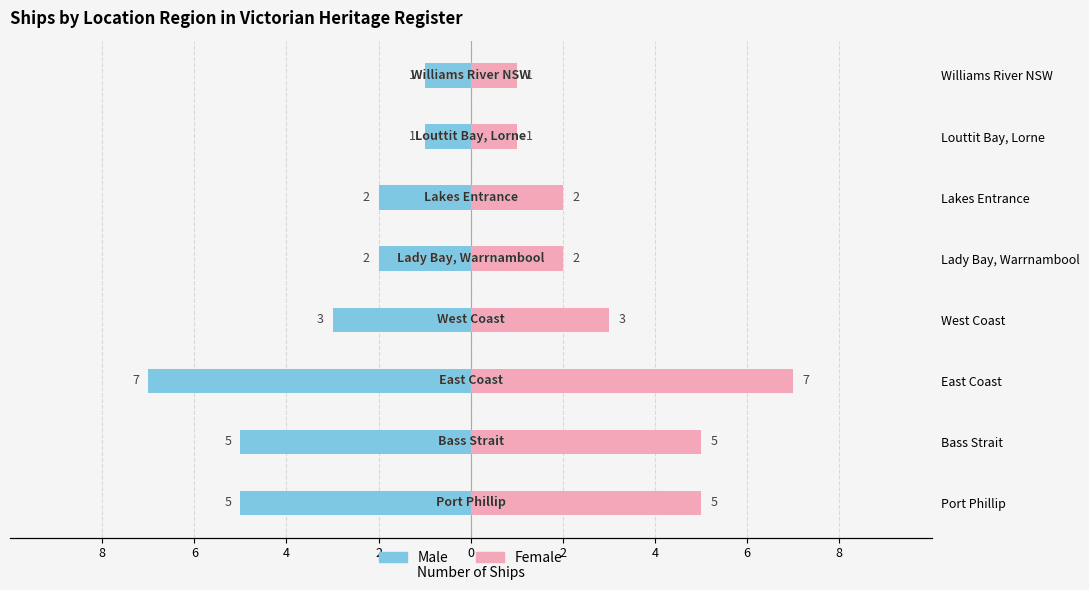

List the series in order of their overall mean, lowest first.

Male, Female